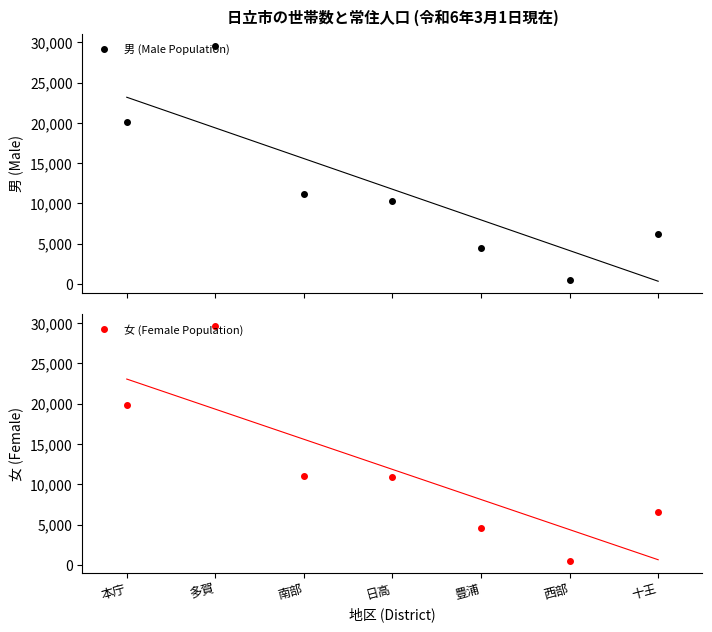

Which series changed the most between 西部 and 十王?

女 (Female Population)